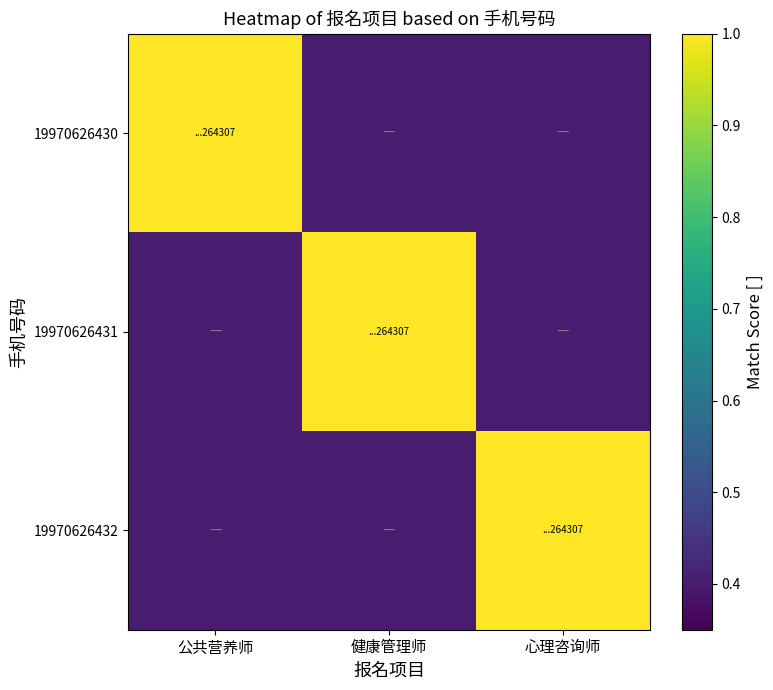

Which series has the largest range (max minus min)?

19970626430